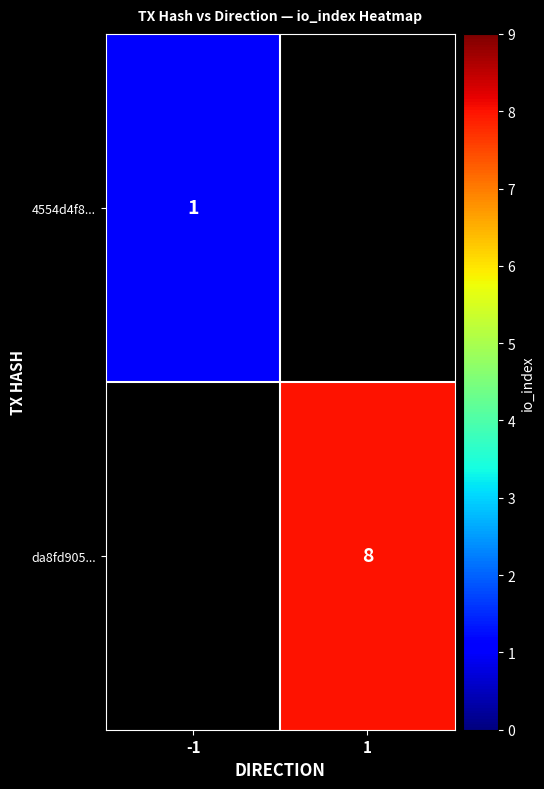

Count the number of data series in this chart.

2